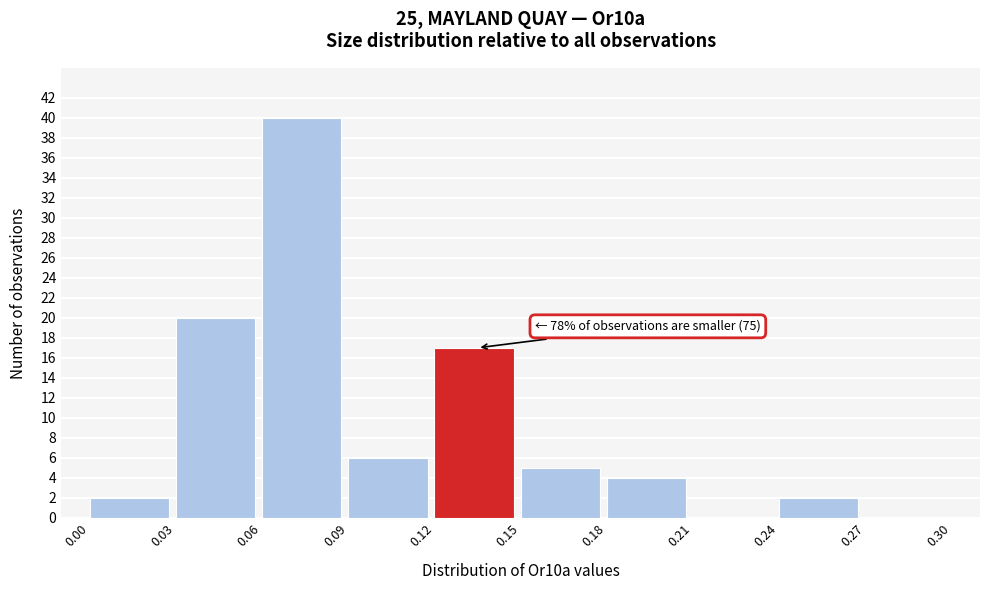

Over which range of the x-axis is the bar tallest?

0.06 to 0.09